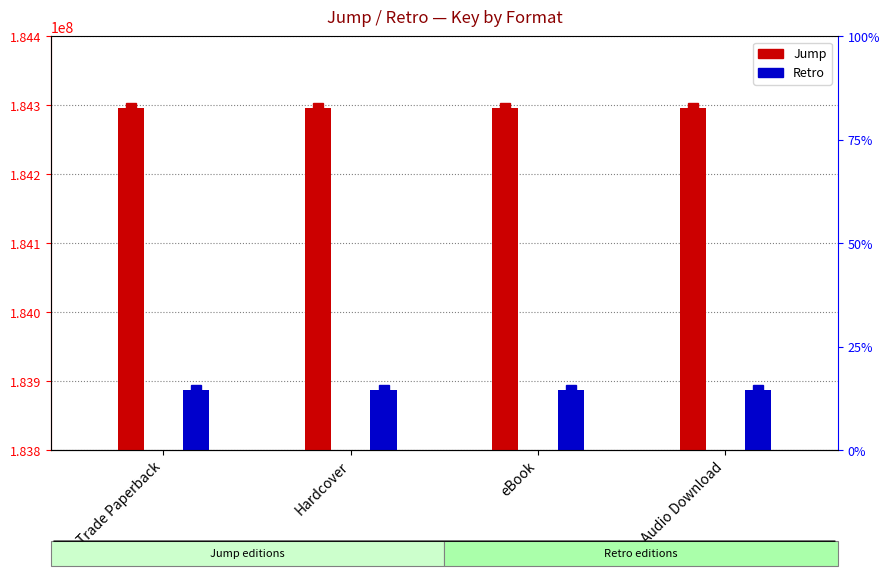

Reading left to right, list all the values displayed in this chart.

Jump: Trade Paperback=184295731	Hardcover=184295731	eBook=184295731	Audio Download=184295731
Retro: Trade Paperback=183887595	Hardcover=183887595	eBook=183887595	Audio Download=183887595